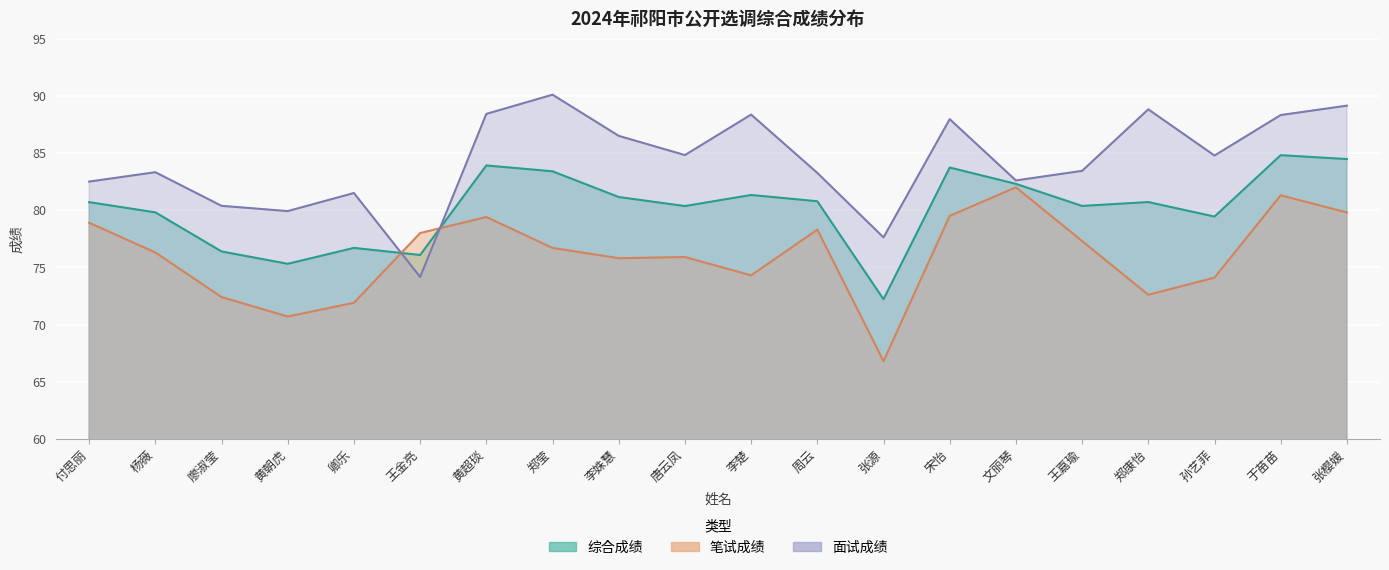

What is the label of the 2nd point from the left?

杨薇